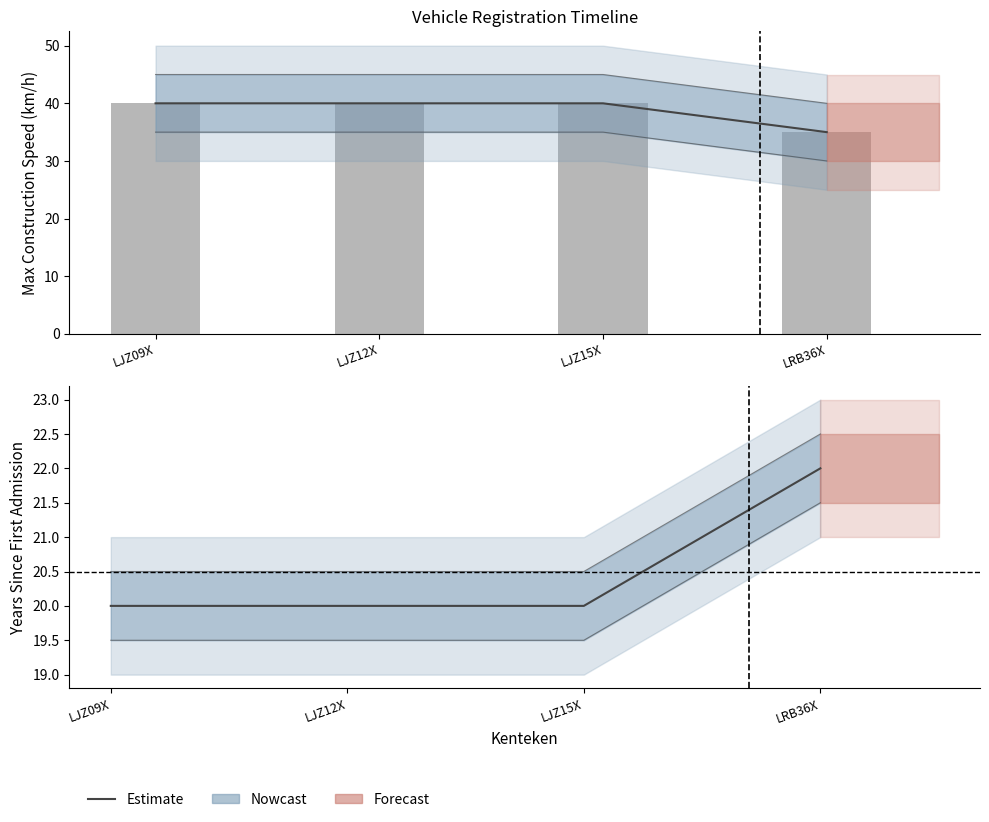

What is the maximum value shown in the chart?

40